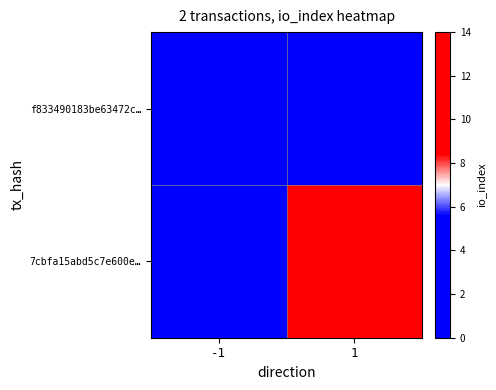

Reading right to left, transcribe all the data shown in this chart.

f833490183be63472c…: 1=0	-1=1
7cbfa15abd5c7e600e…: 1=14	-1=0